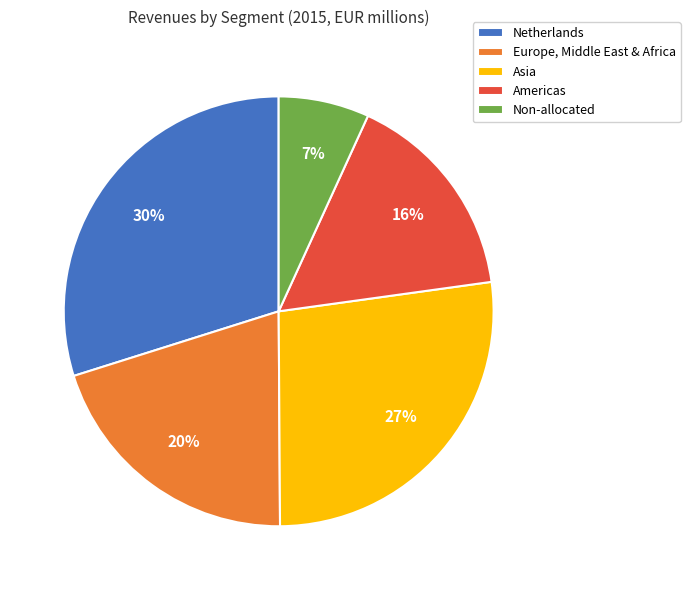

Between Netherlands and Non-allocated, which is larger?

Netherlands